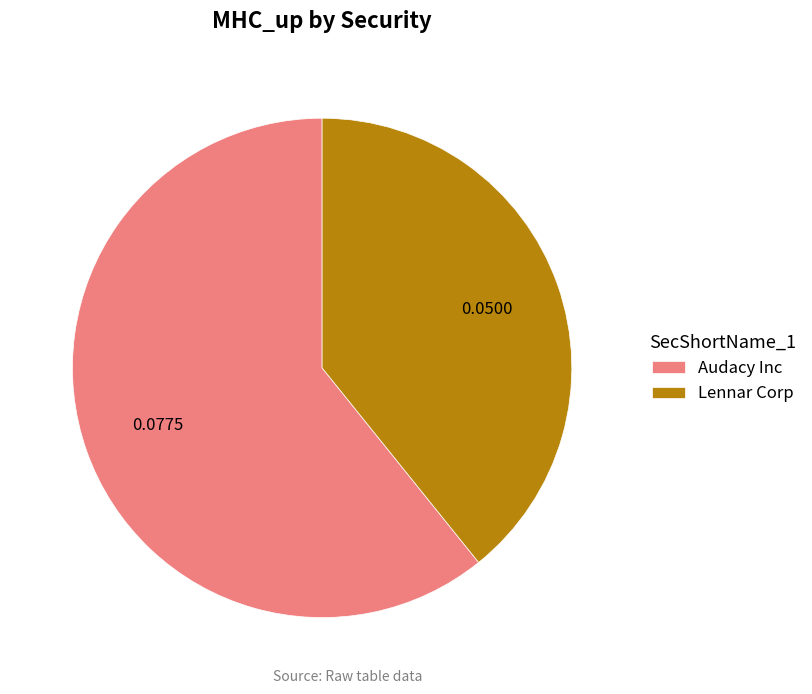

Does Lennar Corp represent more than half of the total?

No